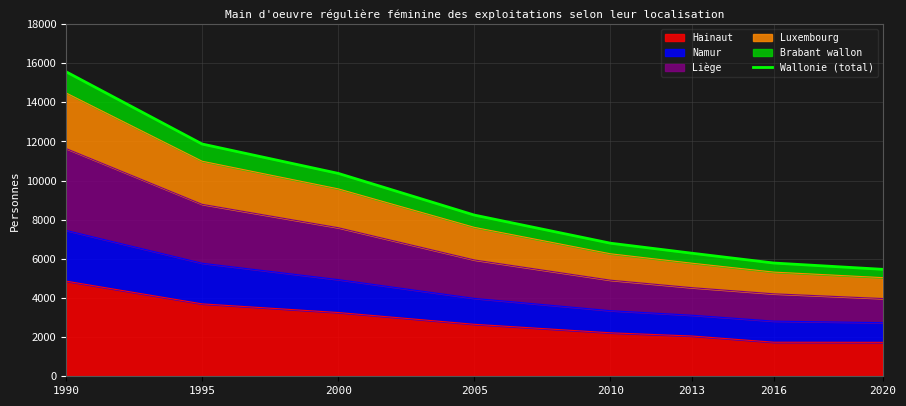

What is the ratio of the value at 2010 to the value at 2005?

0.8